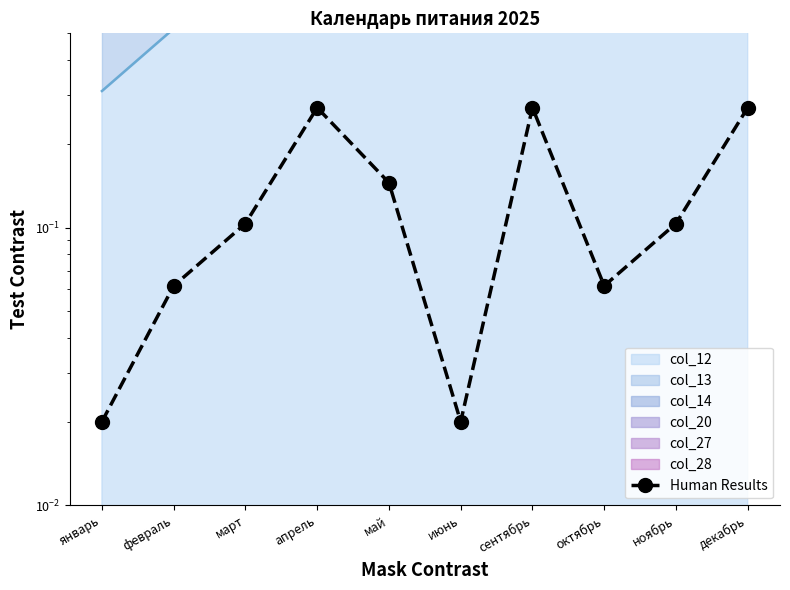

The chart shows a value of 0.1 at ноябрь. True or false?

False